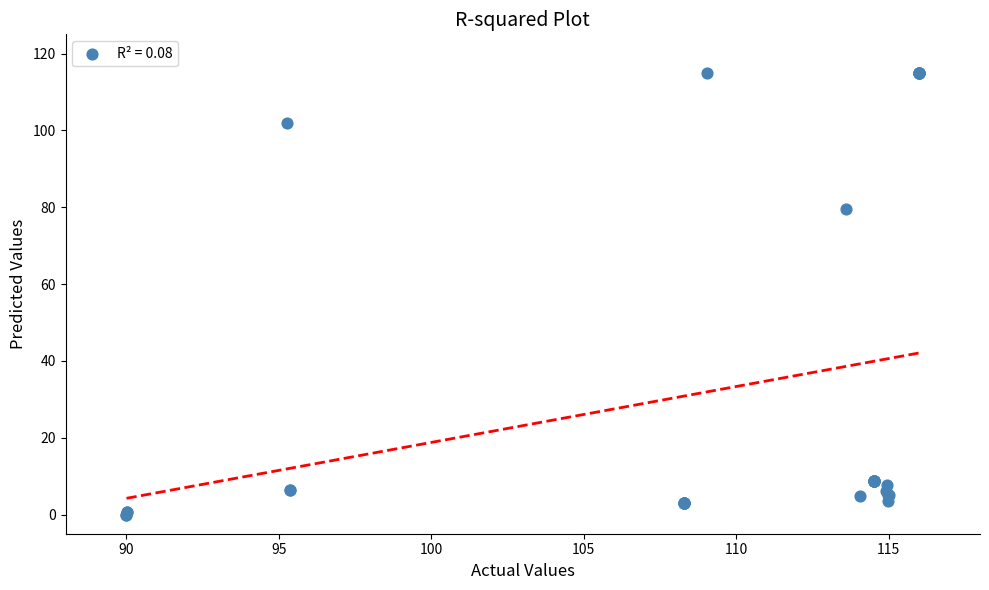

What Y value in the scatter plot is closest to 57?

79.6